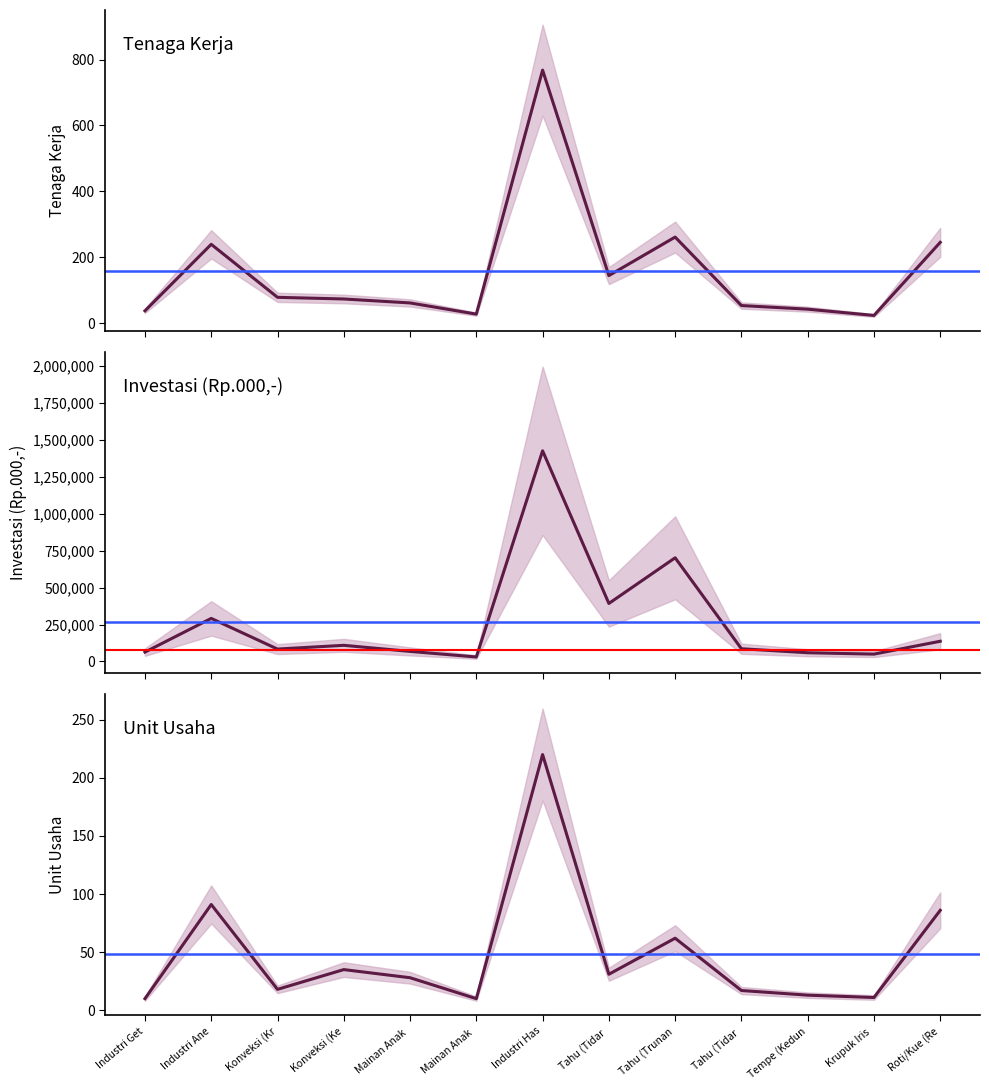

Reading right to left, what are all the values shown in this chart?

Tenaga Kerja: Roti/Kue (Re=245	Krupuk Iris =23	Tempe (Kedun=42	Tahu (Tidar =53	Tahu (Trunan=261	Tahu (Tidar =144	Industri Has=768	Mainan Anak =27	Mainan Anak =61	Konveksi (Ke=73	Konveksi (Kr=78	Industri Ane=239	Industri Get=37
Investasi (Rp.000,-): Roti/Kue (Re=136879	Krupuk Iris =49710	Tempe (Kedun=59063	Tahu (Tidar =86125	Tahu (Trunan=702301	Tahu (Tidar =392937	Industri Has=1427015	Mainan Anak =30340	Mainan Anak =68107	Konveksi (Ke=109348	Konveksi (Kr=83921	Industri Ane=291716	Industri Get=63415
Unit Usaha: Roti/Kue (Re=86	Krupuk Iris =11	Tempe (Kedun=13	Tahu (Tidar =17	Tahu (Trunan=62	Tahu (Tidar =31	Industri Has=220	Mainan Anak =10	Mainan Anak =28	Konveksi (Ke=35	Konveksi (Kr=18	Industri Ane=91	Industri Get=10